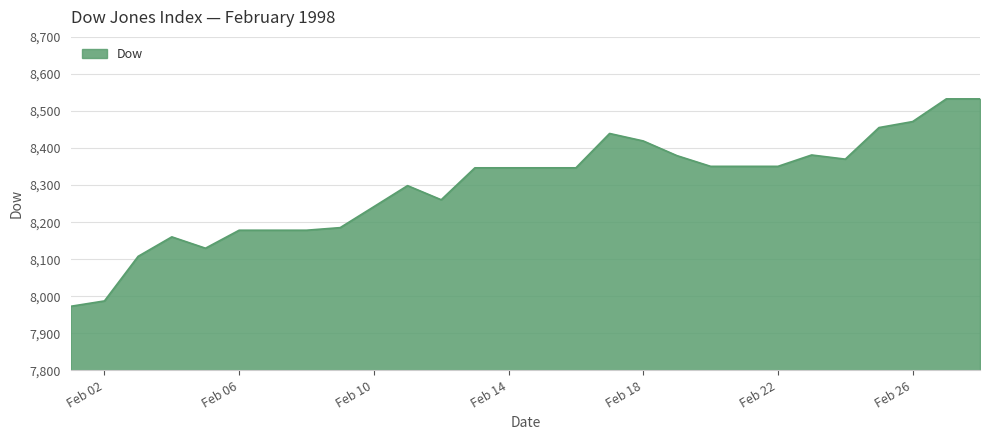

What is the minimum value shown in the chart?

7973.0